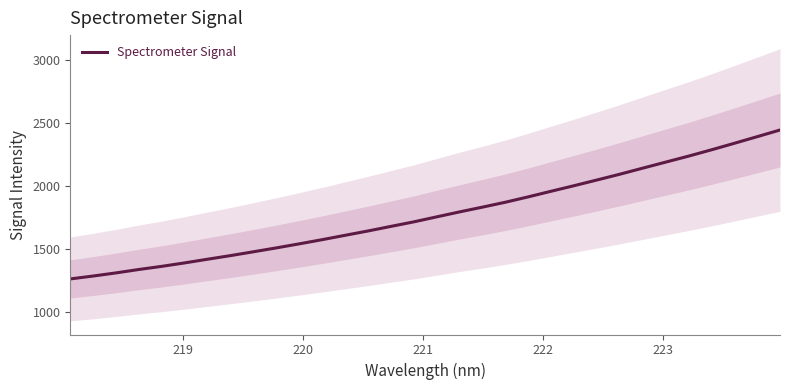

What is the minimum value for Spectrometer Signal?

1263.0